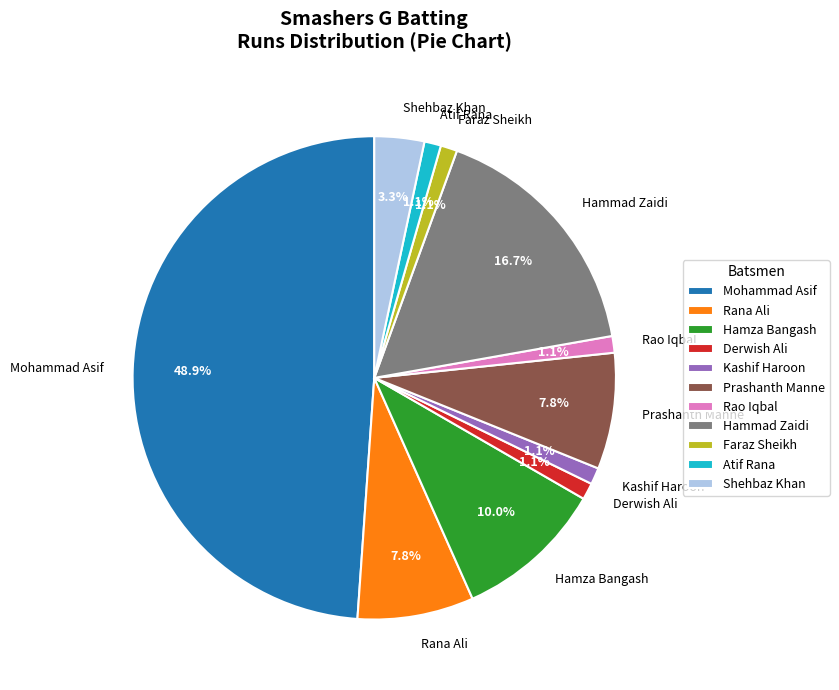

Does Derwish Ali account for over 50% of the chart?

No